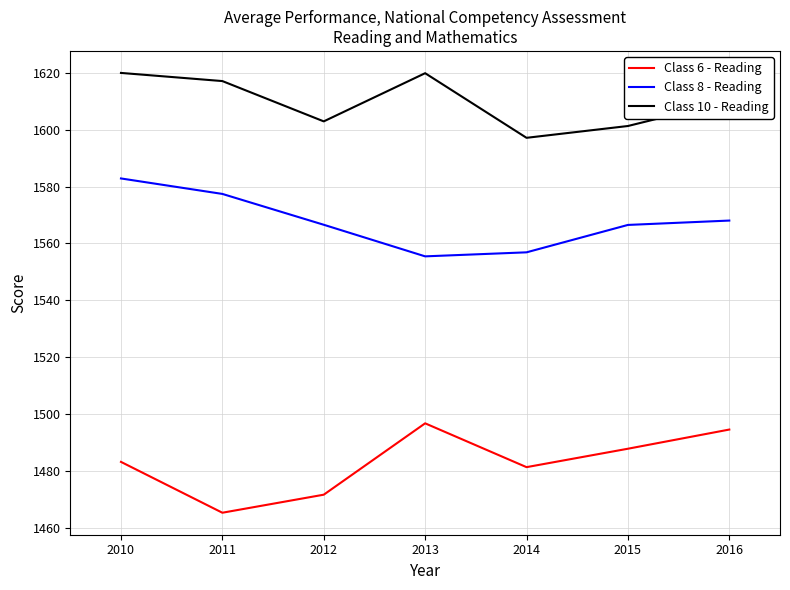

What is the total value across all series at 2013?

4672.1